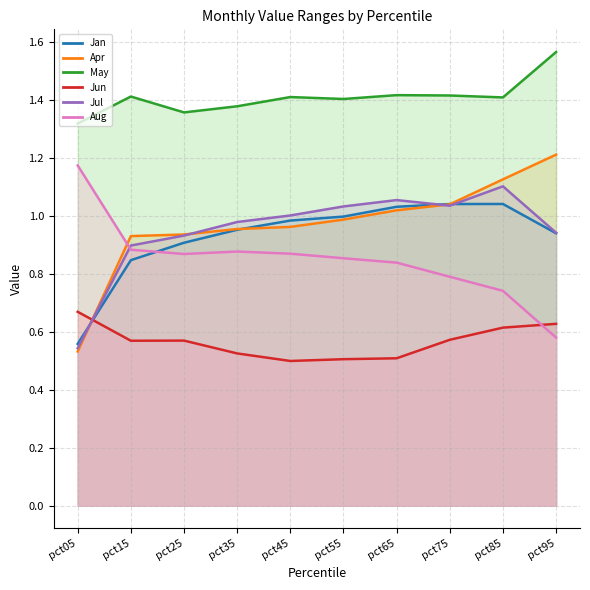

How many lines are shown in the chart?

6